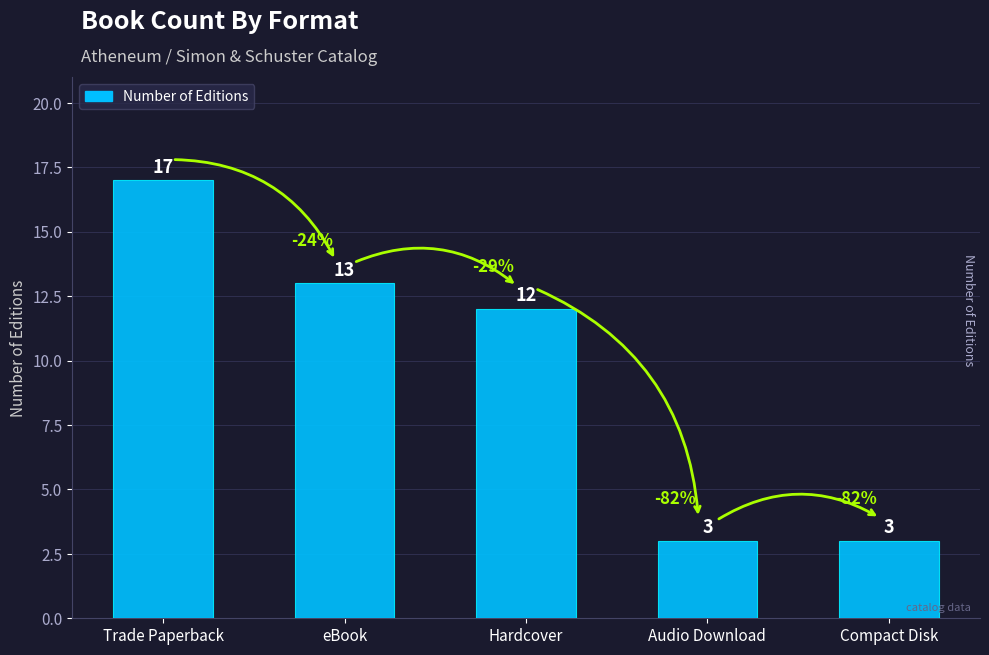

Reading right to left, list all the values displayed in this chart.

Compact Disk=3	Audio Download=3	Hardcover=12	eBook=13	Trade Paperback=17